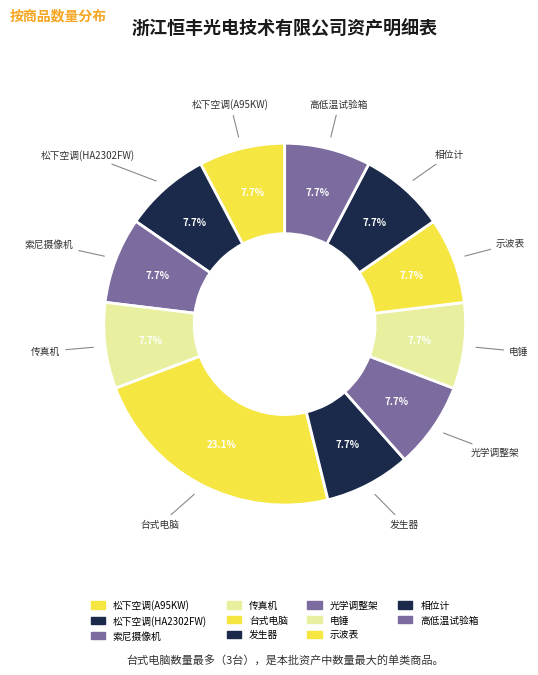

The 索尼摄像机 slice represents 8% of the pie. True or false?

True